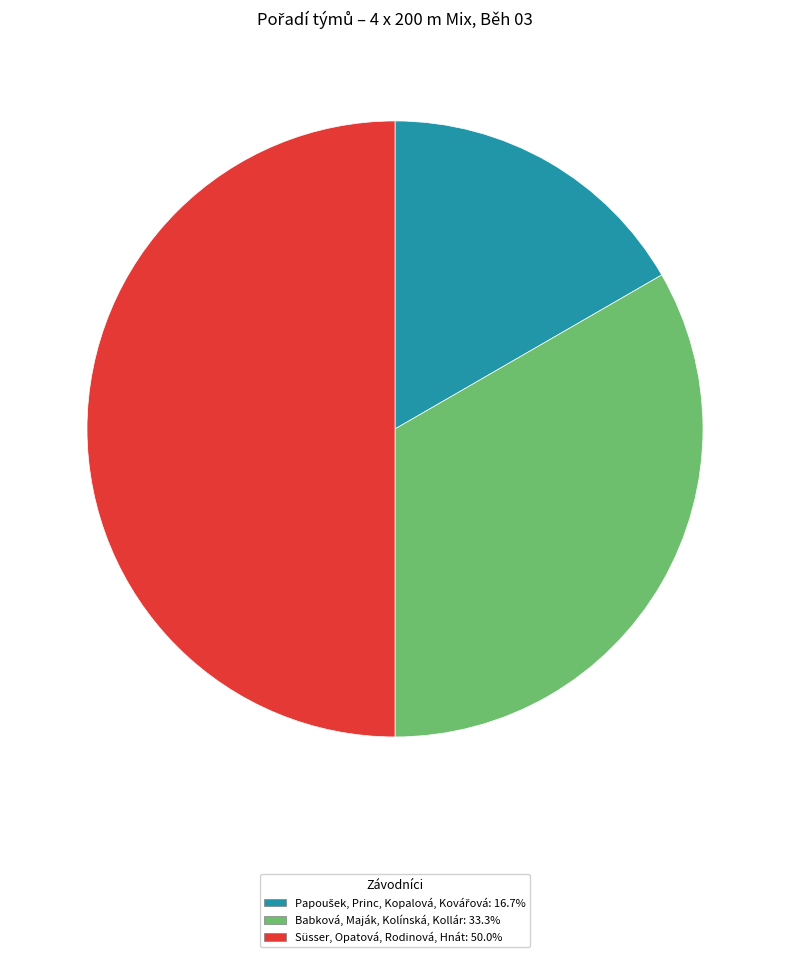

Which has a higher value, Süsser, Opatová, Rodinová, Hnát or Babková, Maják, Kolínská, Kollár?

Süsser, Opatová, Rodinová, Hnát